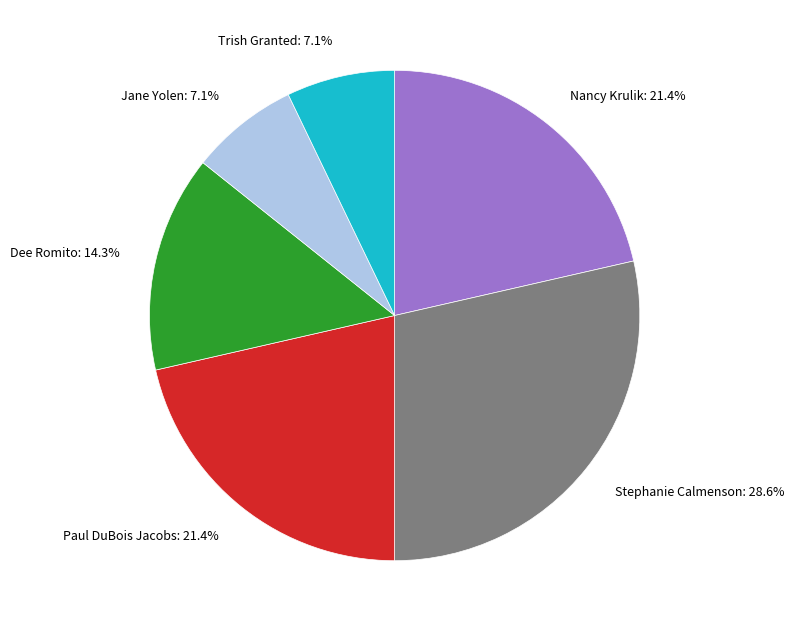

What percentage is the Dee Romito slice, to the nearest percent?

14%